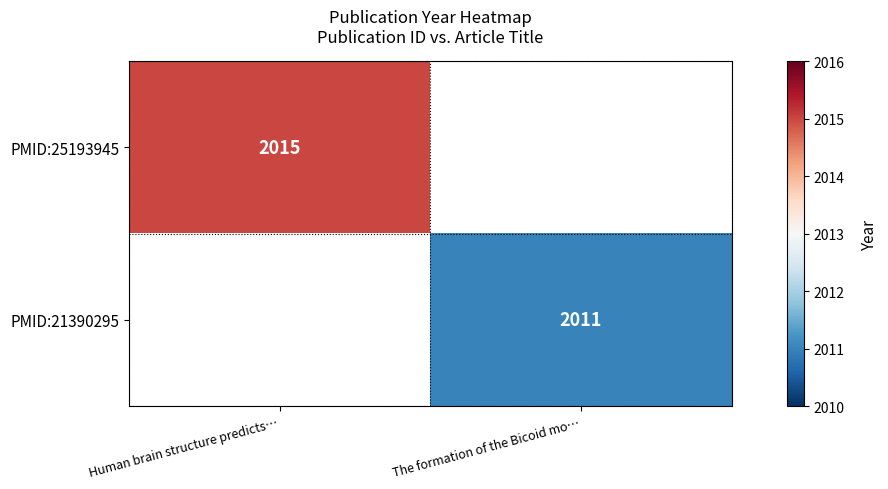

The value of PMID:21390295 at The formation of the Bicoid mo… is 3181.5. True or false?

False